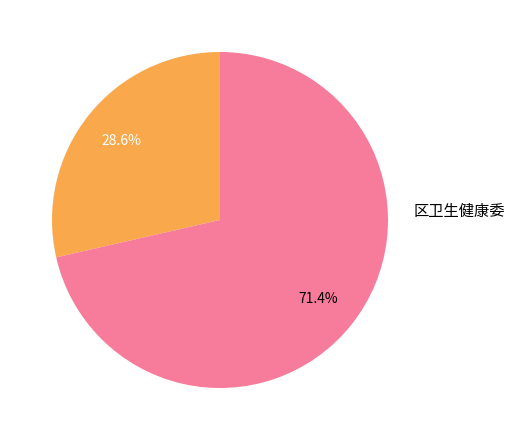

To the nearest percent, what is the difference between the largest and smallest slice percentages?

43%